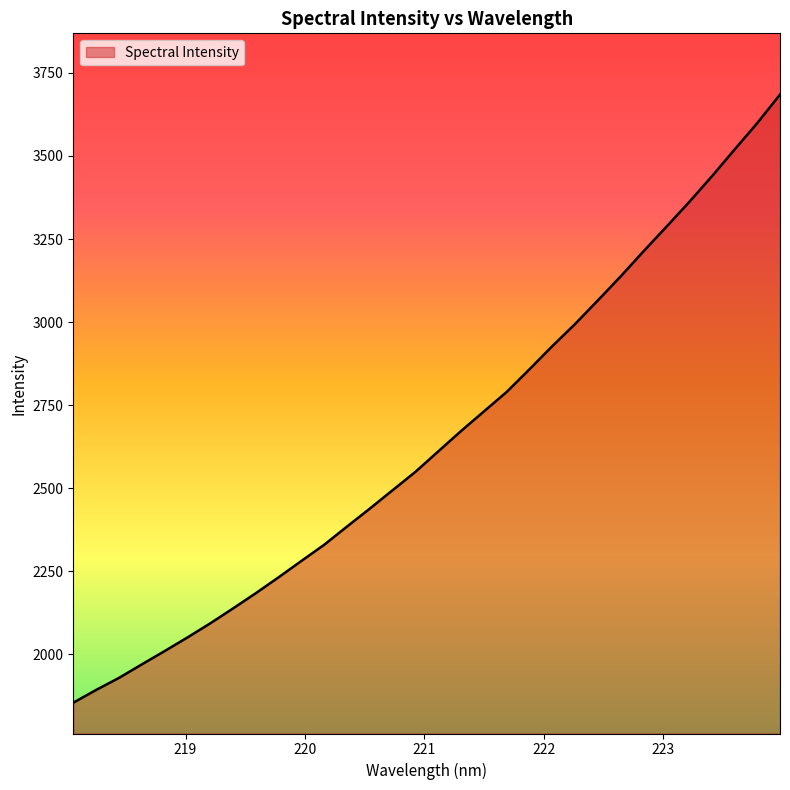

What is the difference between the maximum and minimum values?

1829.8